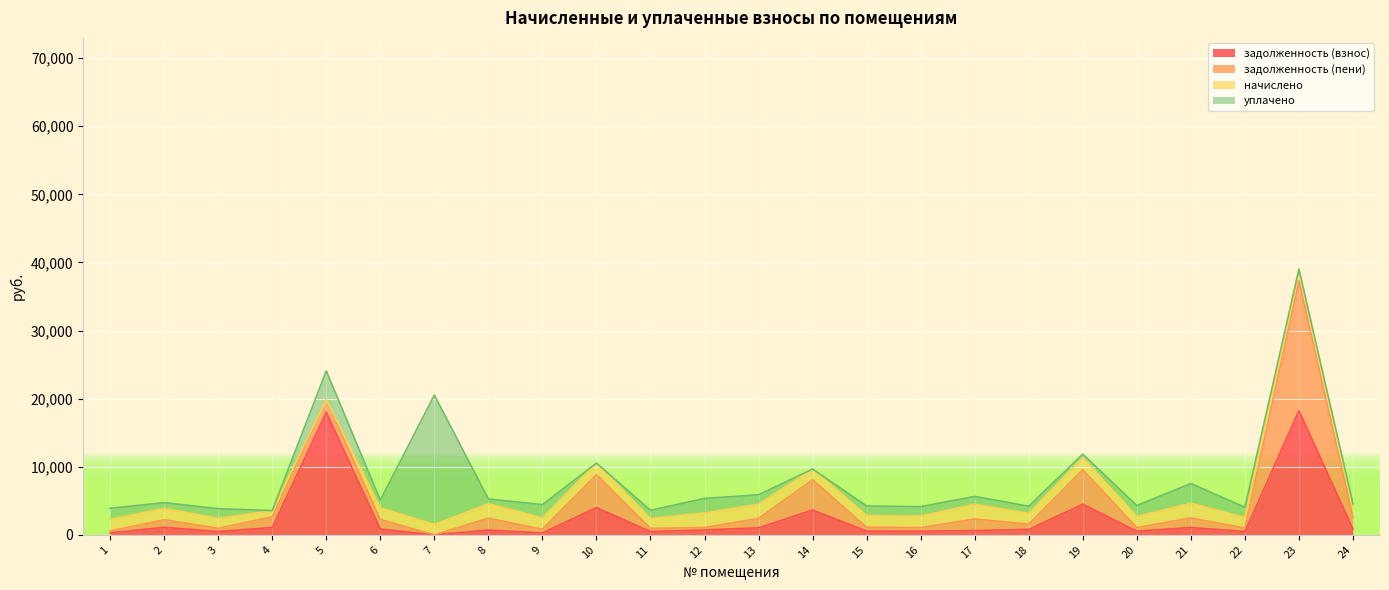

The value of задолженность (взнос) at 21 is 304.1. True or false?

False